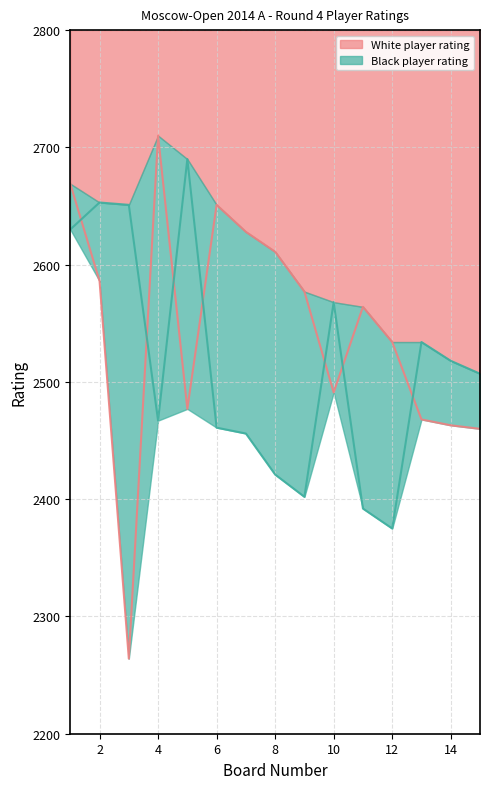

What is the difference between the highest and lowest values at 2?

67